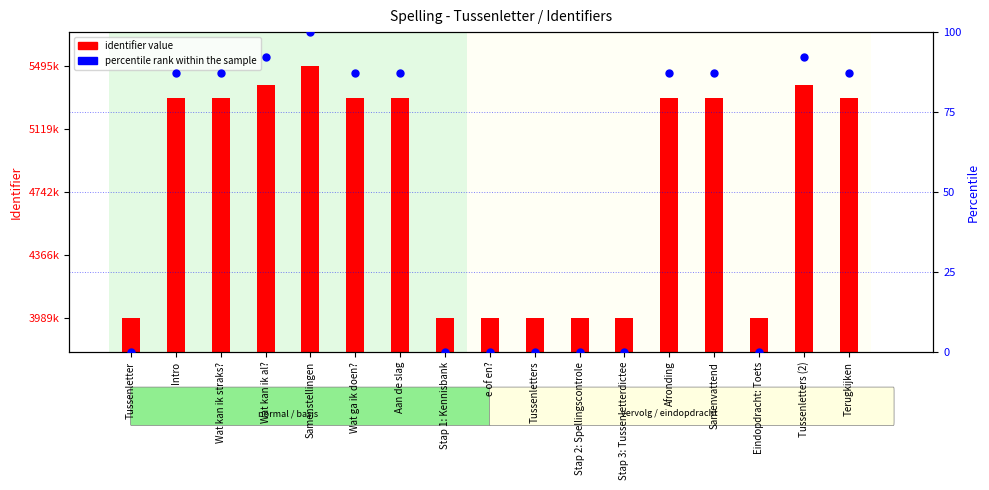

What is the total value across all series at Tussenletters?

3989659.0